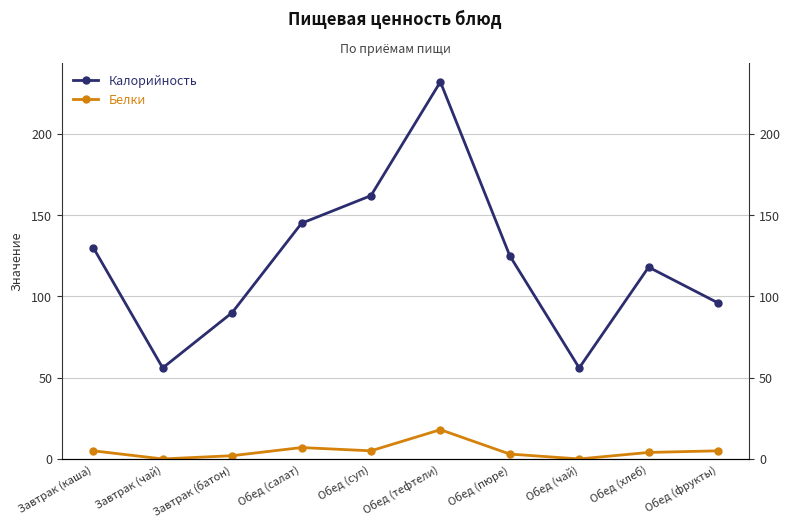

Reading left to right, list all the values displayed in this chart.

Калорийность: 130	56	90	145	162	232	125	56	118	96
Белки: 5	0	2	7	5	18	3	0	4	5